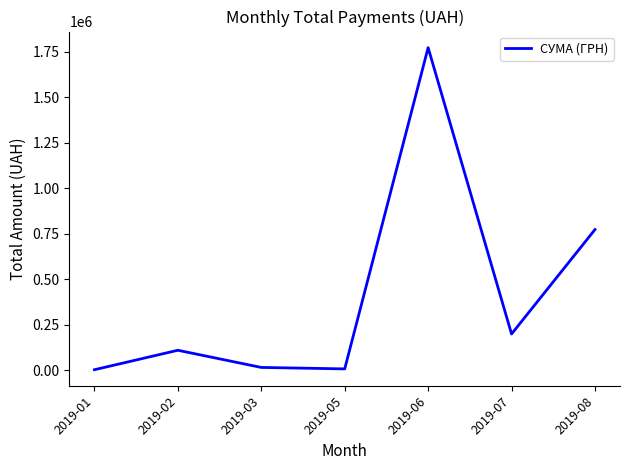

How many interior local valleys (lower than both neighbors) does the data have?

2